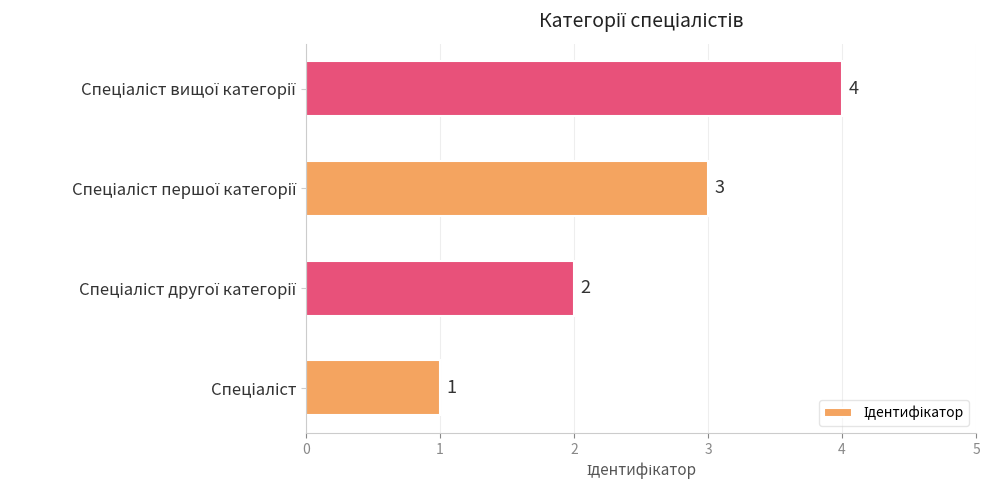

Count the values in the range 2 to 4.

3